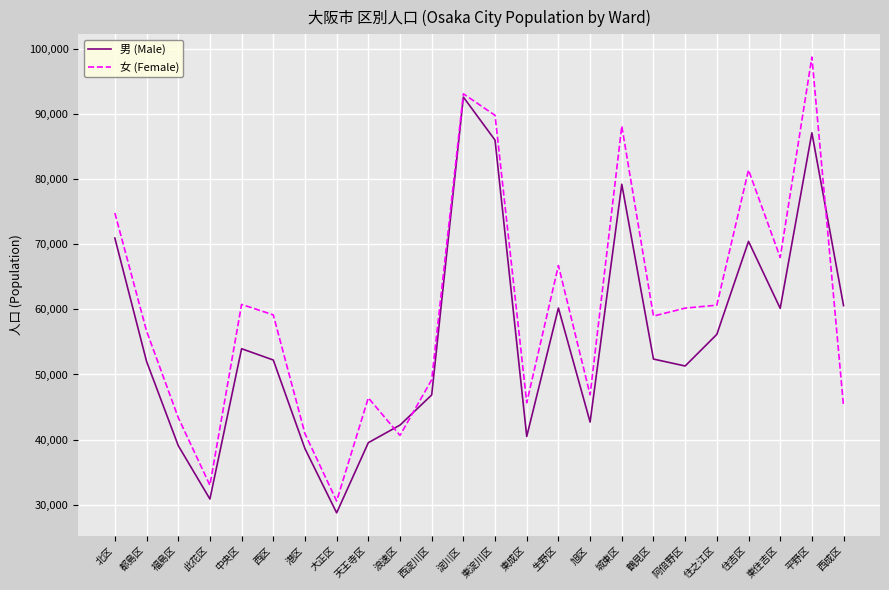

What is the spread (max minus min) of values at 阿倍野区?

8893